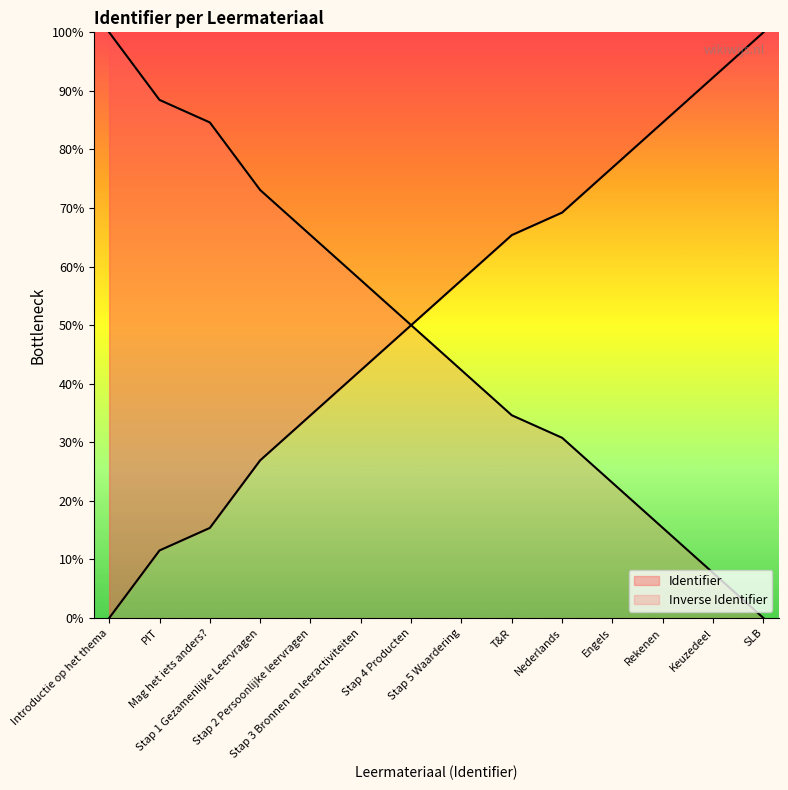

True or false: the data shows 15.4 at PIT.

False